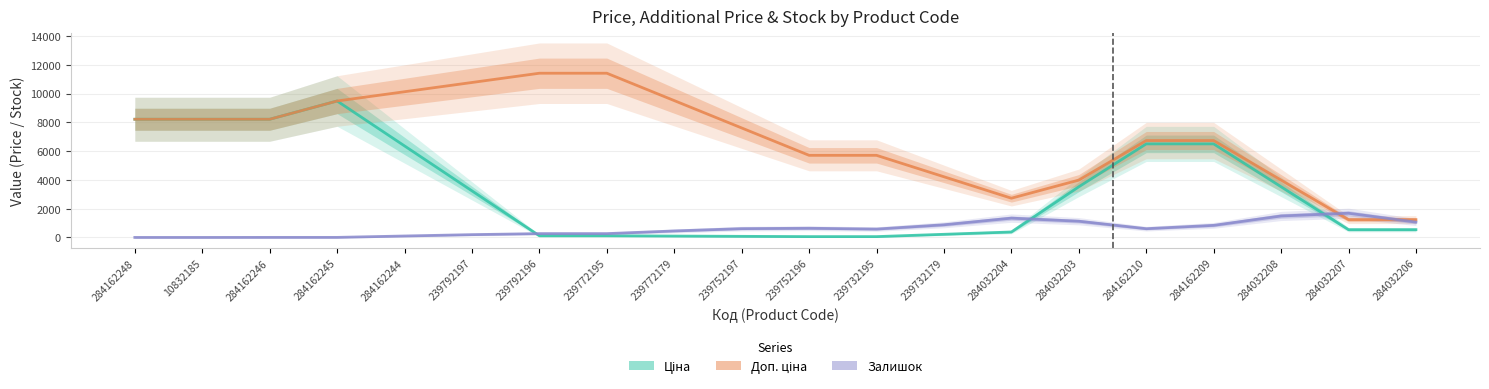

What is the difference between the maximum and minimum values in the Доп. ціна series?

10174.6